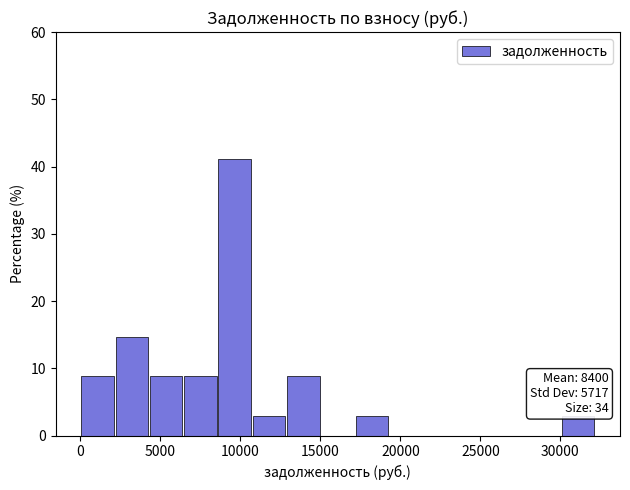

Which range on the x-axis has the tallest bar?

8500 to 10500